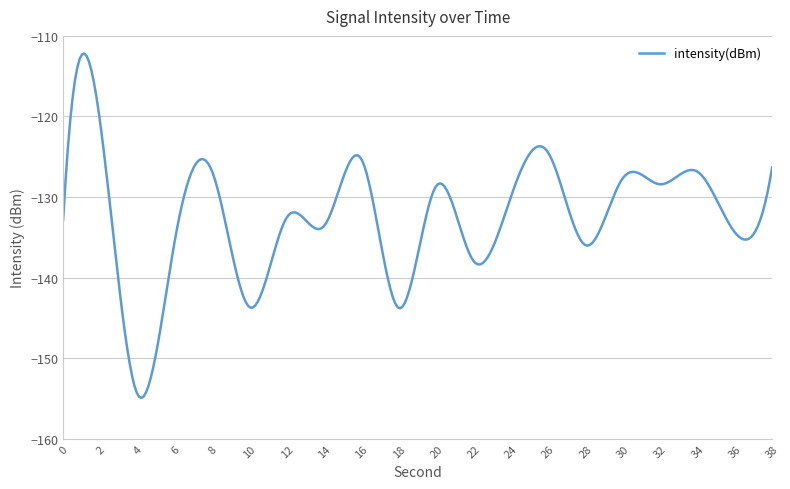

How many lines are shown in the chart?

1